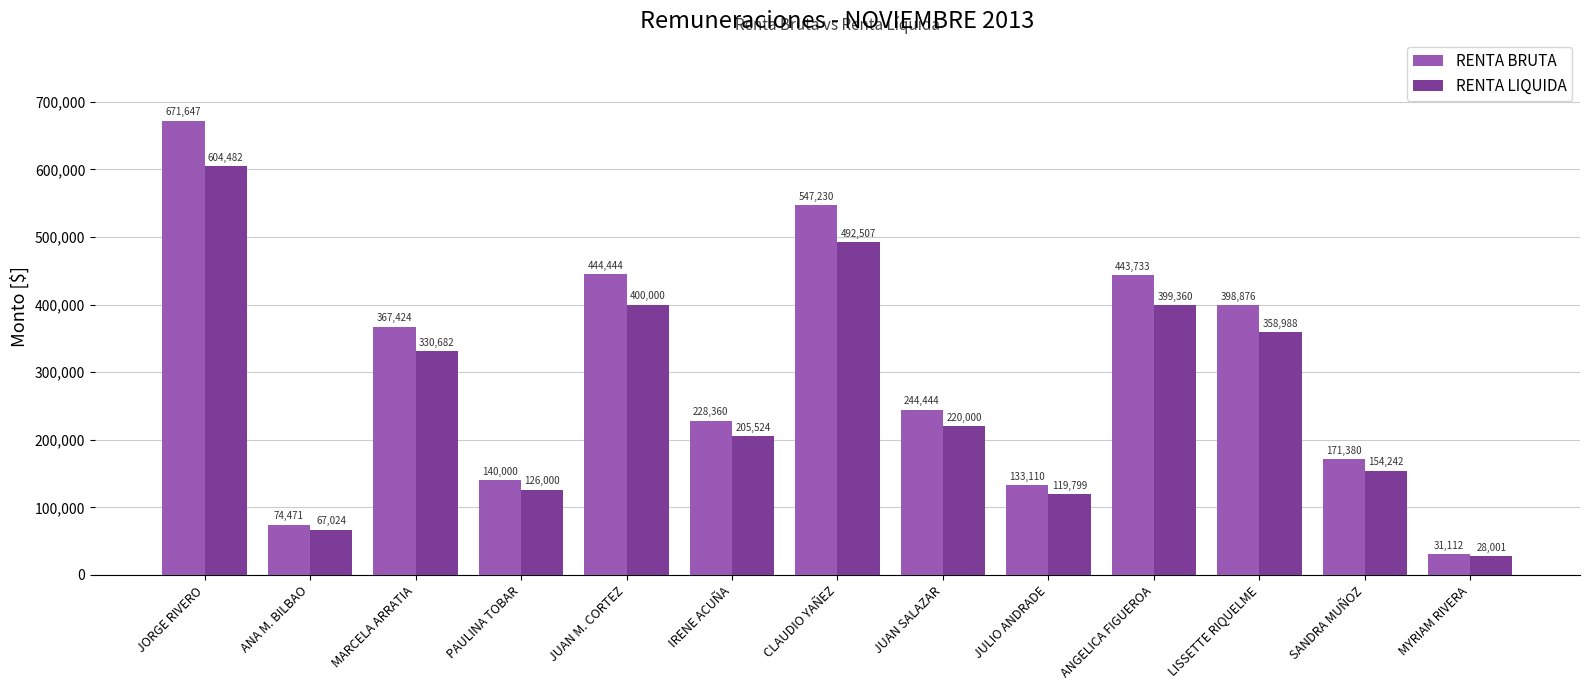

What position from the right is MYRIAM RIVERA?

1